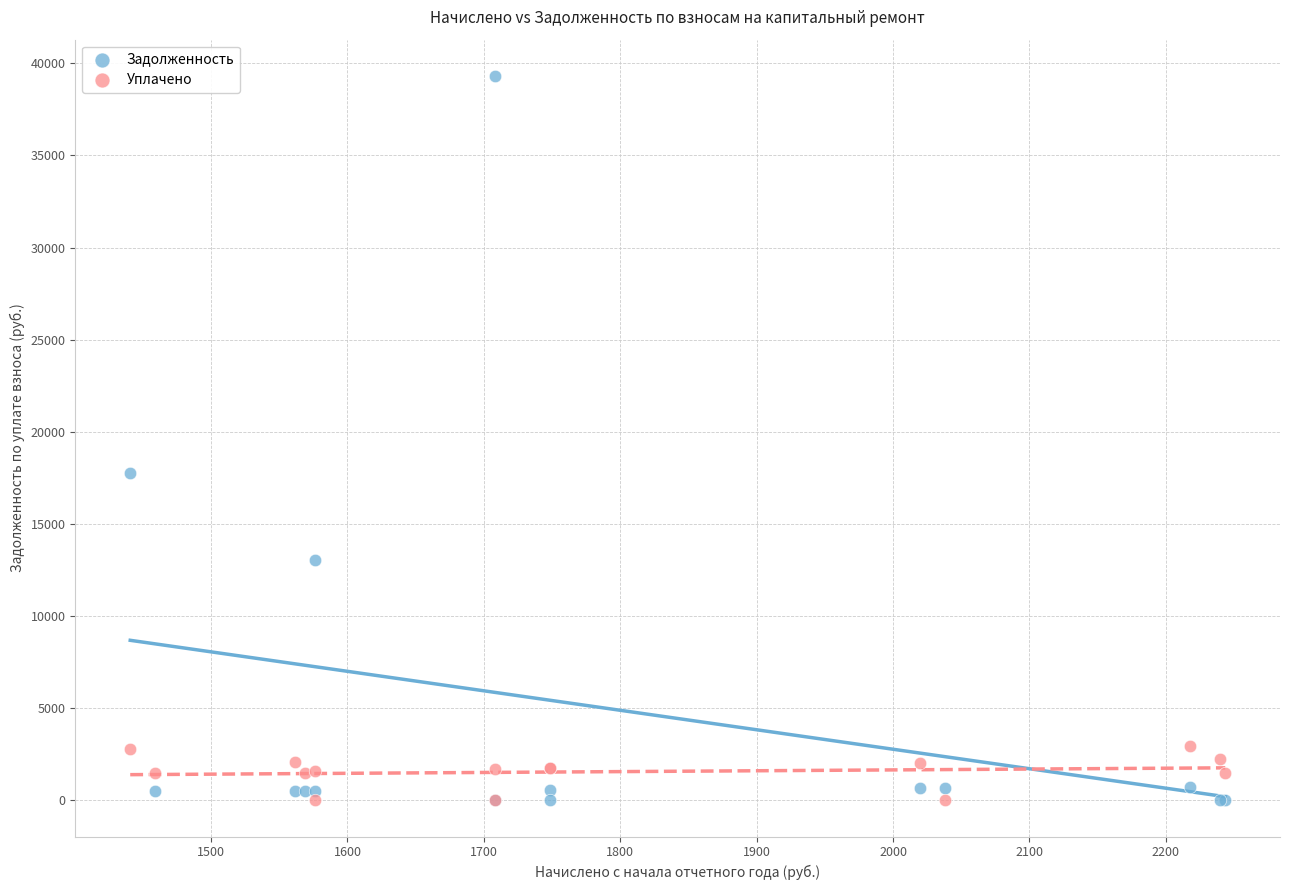

Across all series, what Y value is closest to 19660?

17738.8